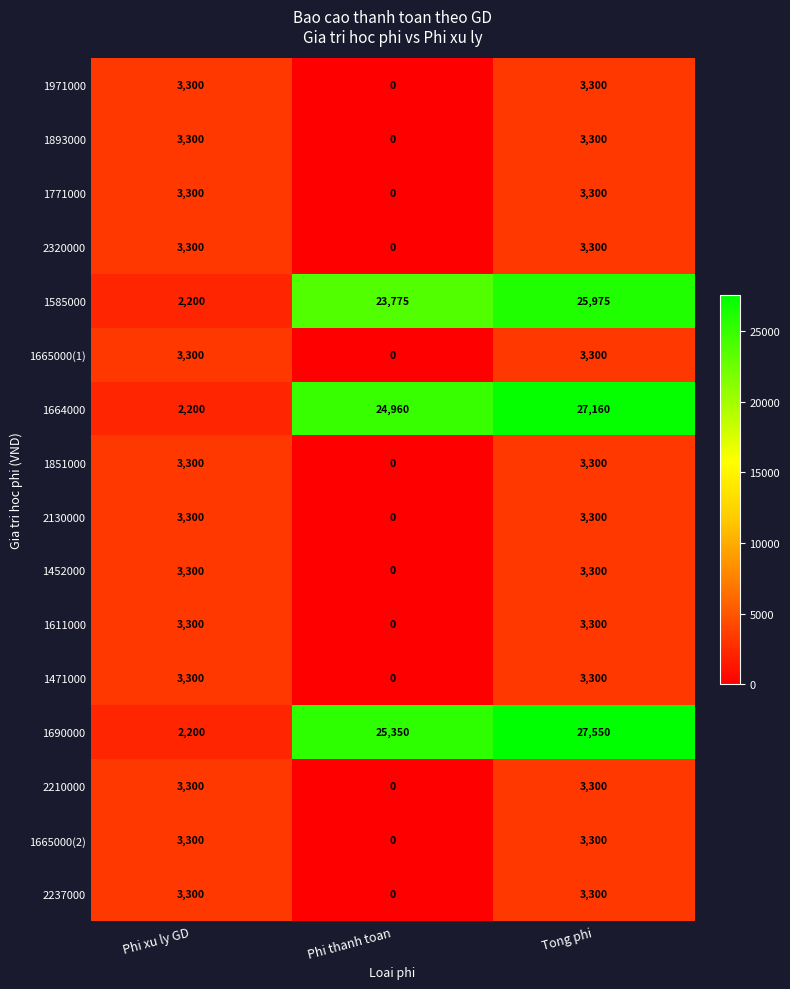

Which label corresponds to the smallest value in the chart?

Phi thanh toan